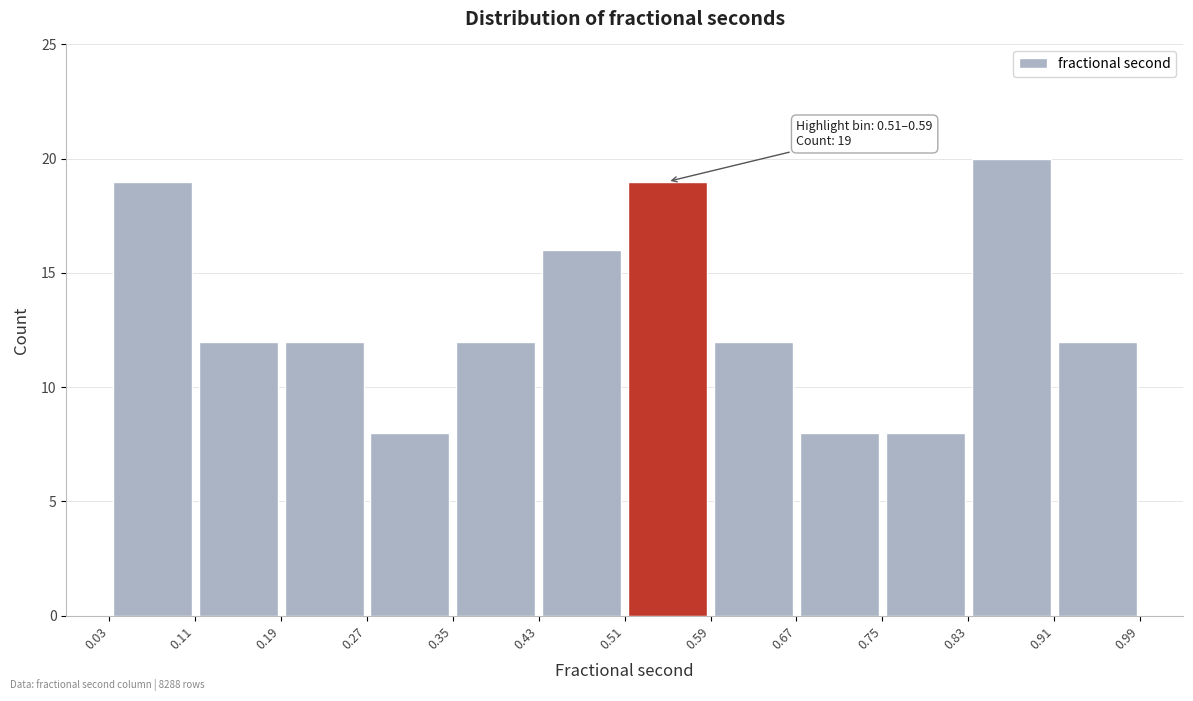

Which range on the x-axis has the tallest bar?

0.83 to 0.91